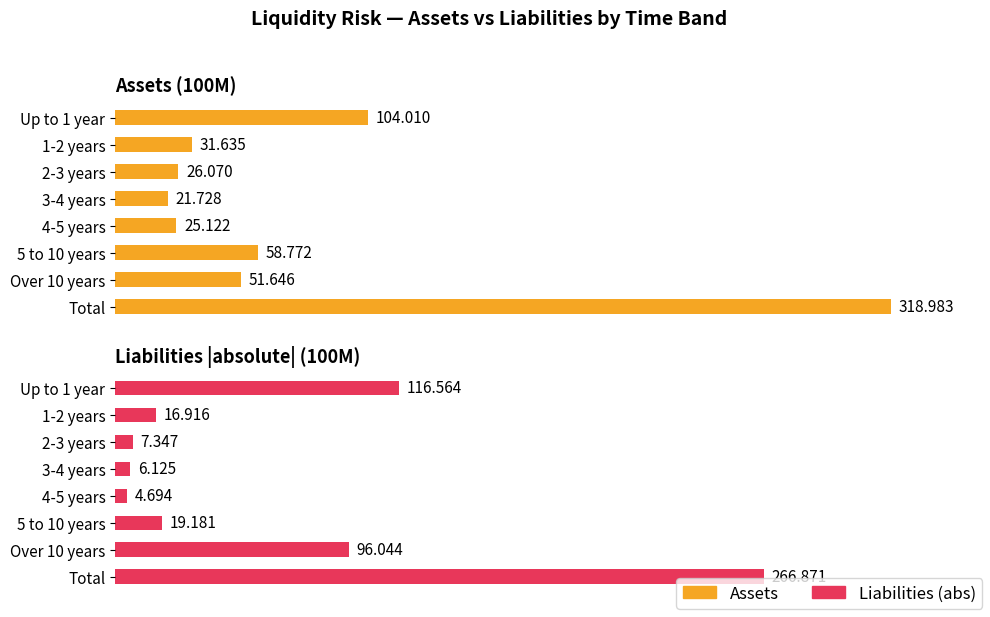

What is the sum of all Assets values?

638.0